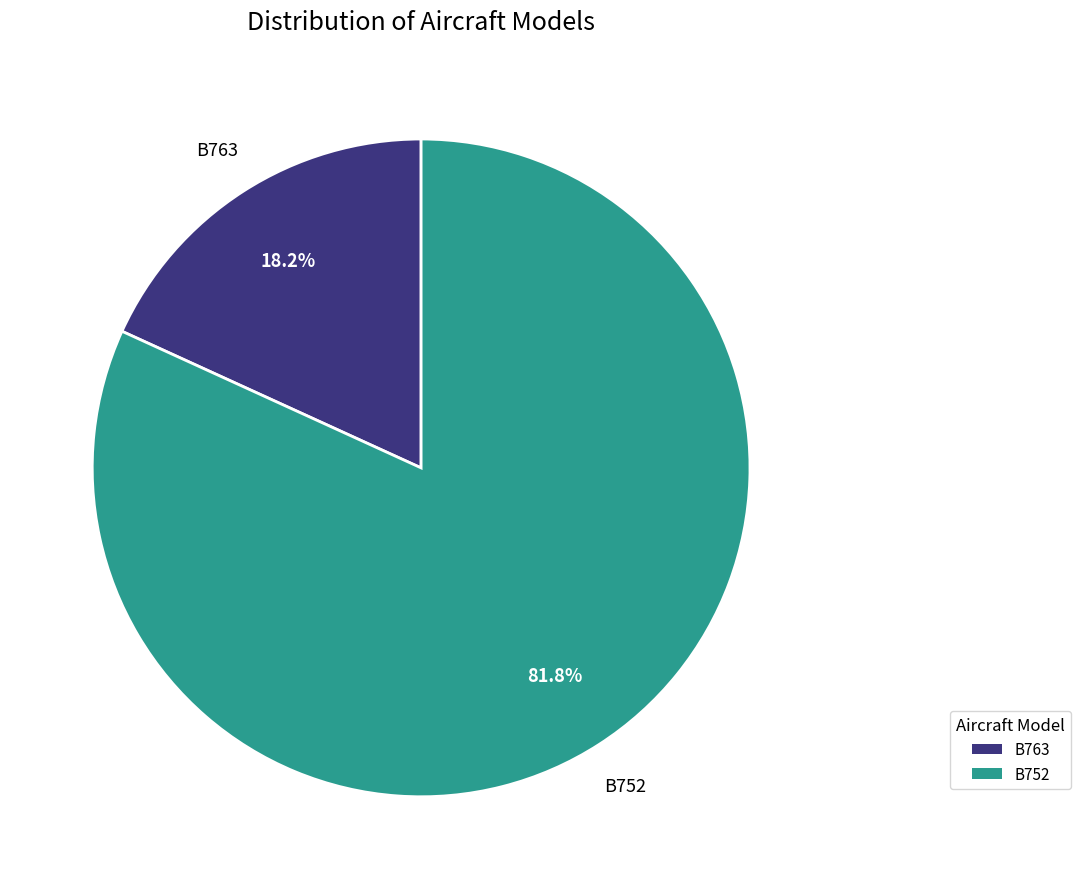

How many segments does this pie chart have?

2